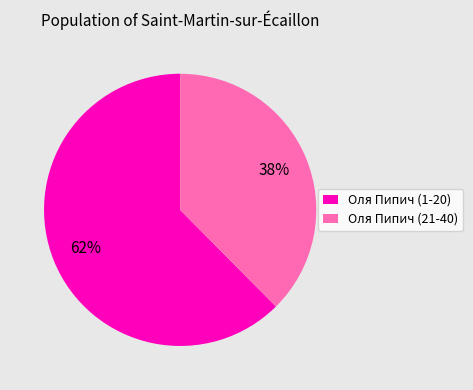

How many segments does this pie chart have?

2